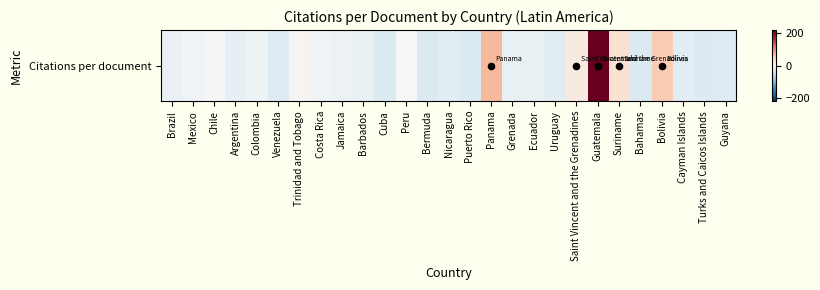

At which label does the data first exceed -15?

Brazil